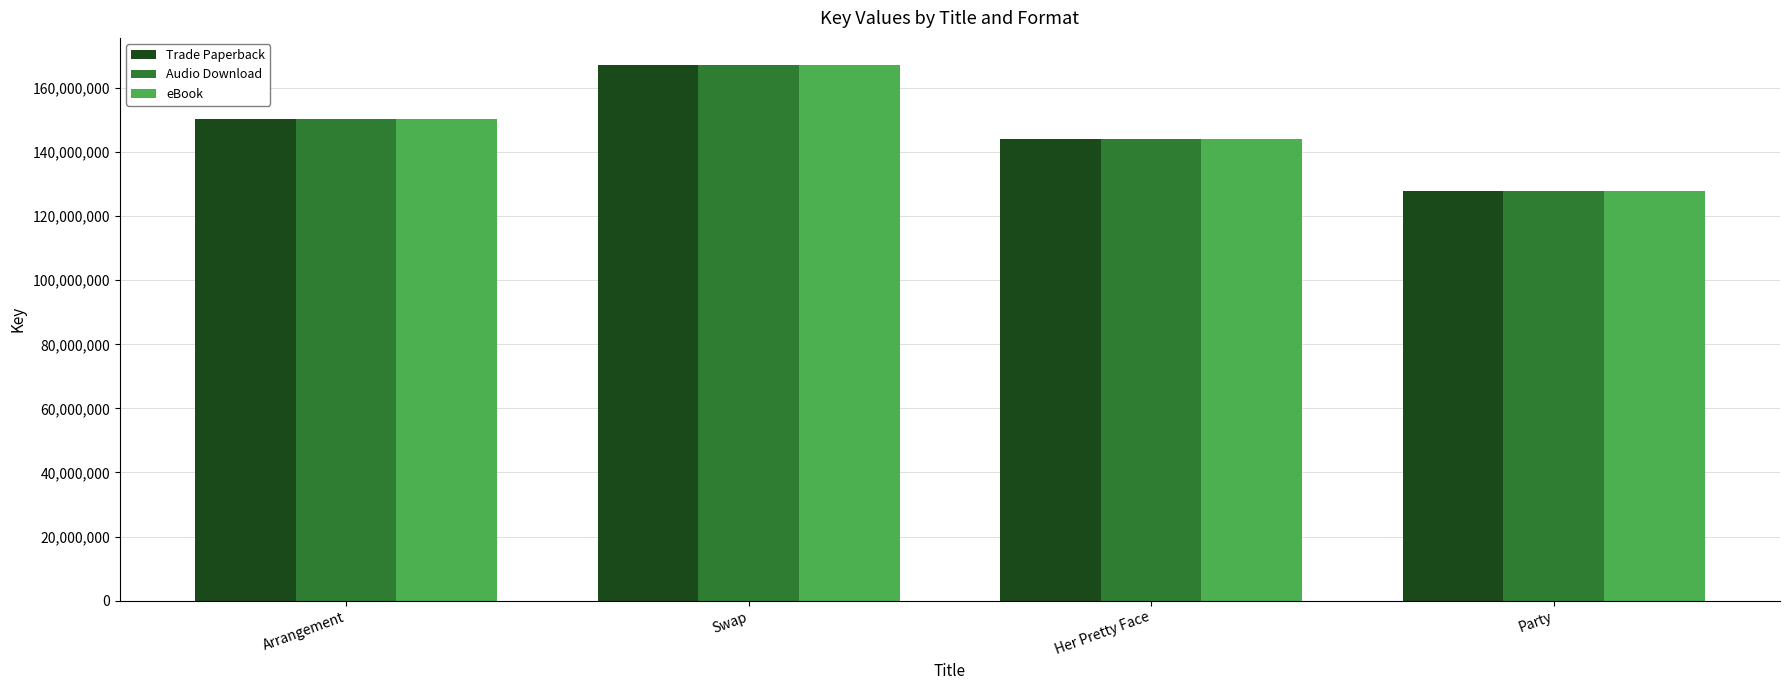

Count the eBook values in the range 144083389 to 167318829.

3